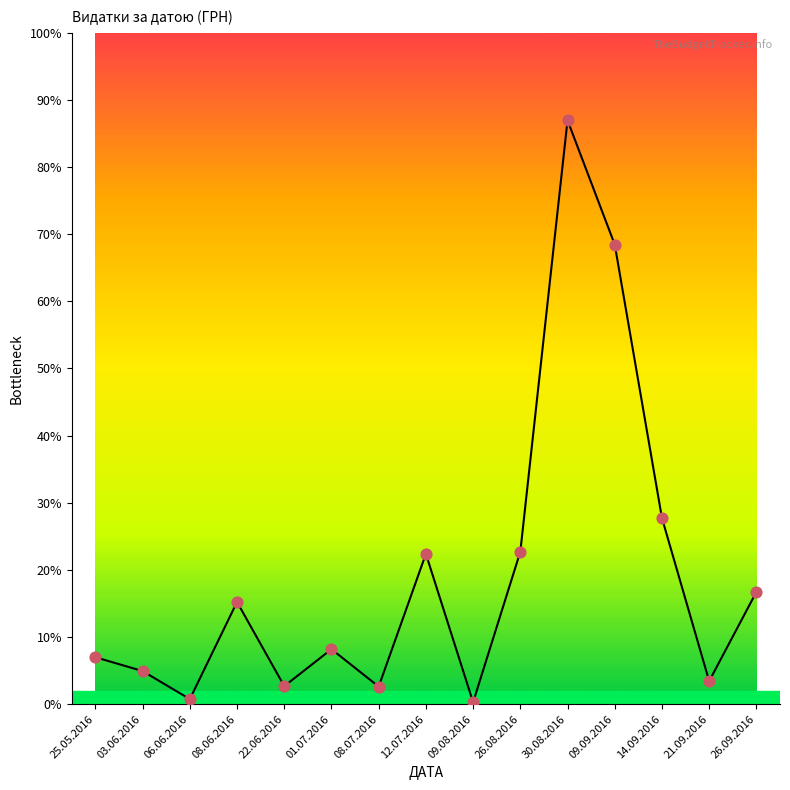

Between 26.08.2016 and 06.06.2016, which is larger?

26.08.2016